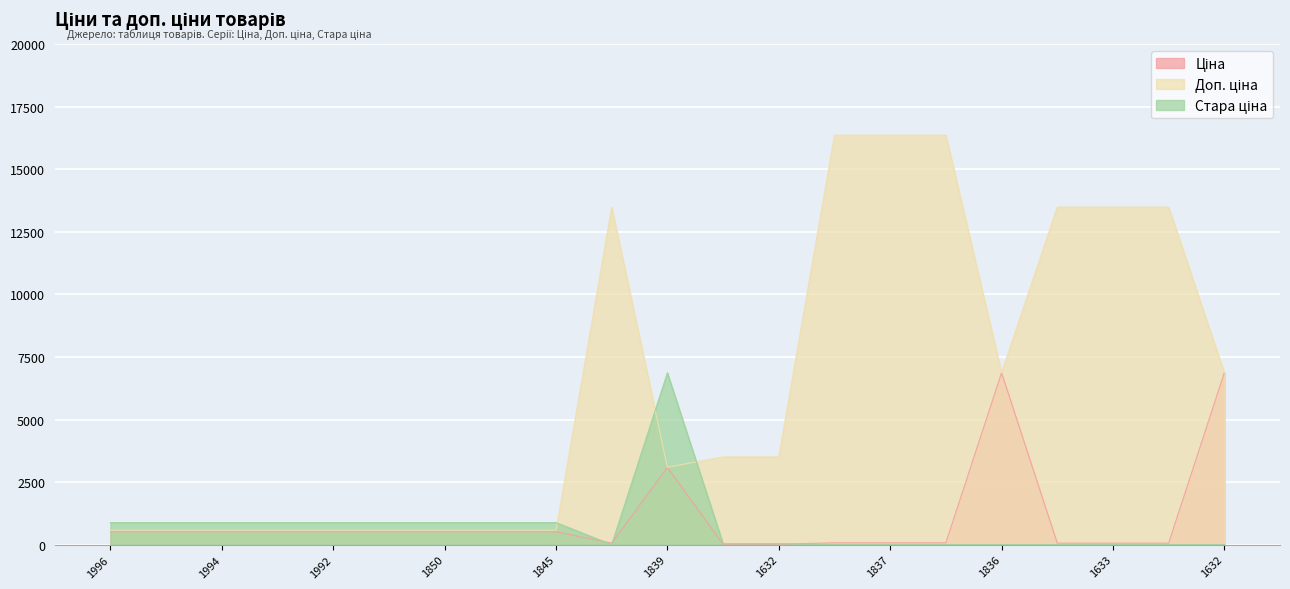

Which category has the lowest value in the Доп. ціна series?

1996